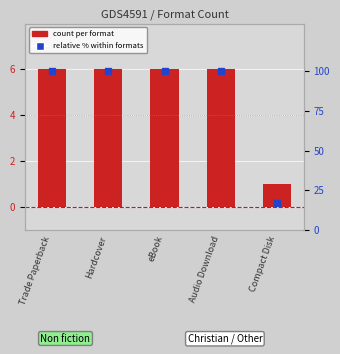

Reading right to left, transcribe all the data shown in this chart.

count per format: Compact Disk=1.0	Audio Download=6.0	eBook=6.0	Hardcover=6.0	Trade Paperback=6.0
relative % within formats: Compact Disk=16.7	Audio Download=100.0	eBook=100.0	Hardcover=100.0	Trade Paperback=100.0